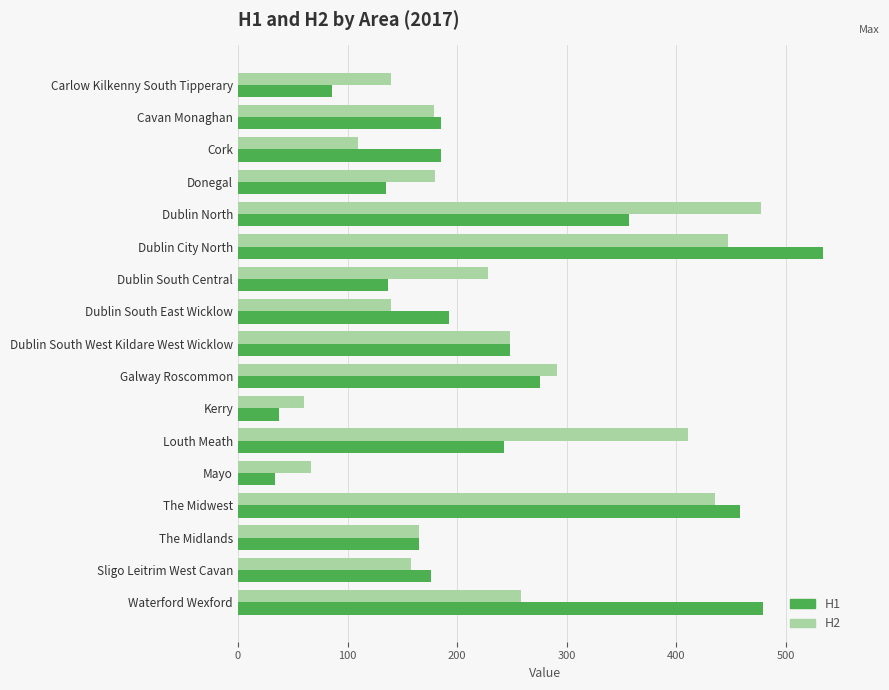

How many categories are shown in the chart?

17